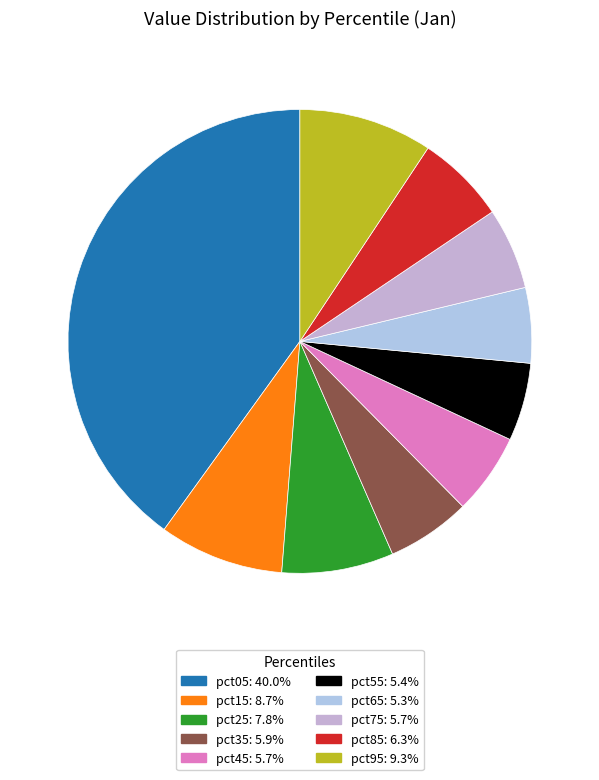

True or false: pct55 accounts for 5% of the total.

True